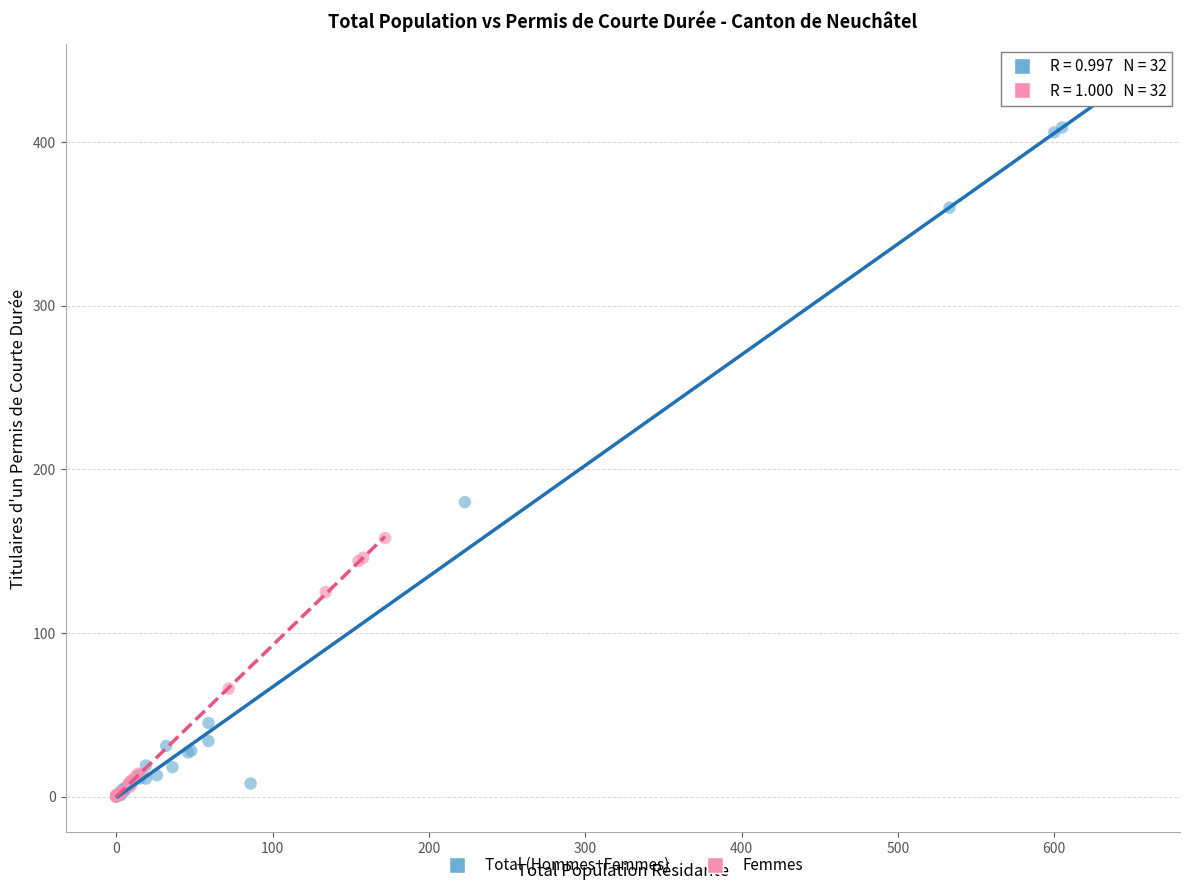

What are all the series names shown in the legend?

Total (Hommes+Femmes), Femmes